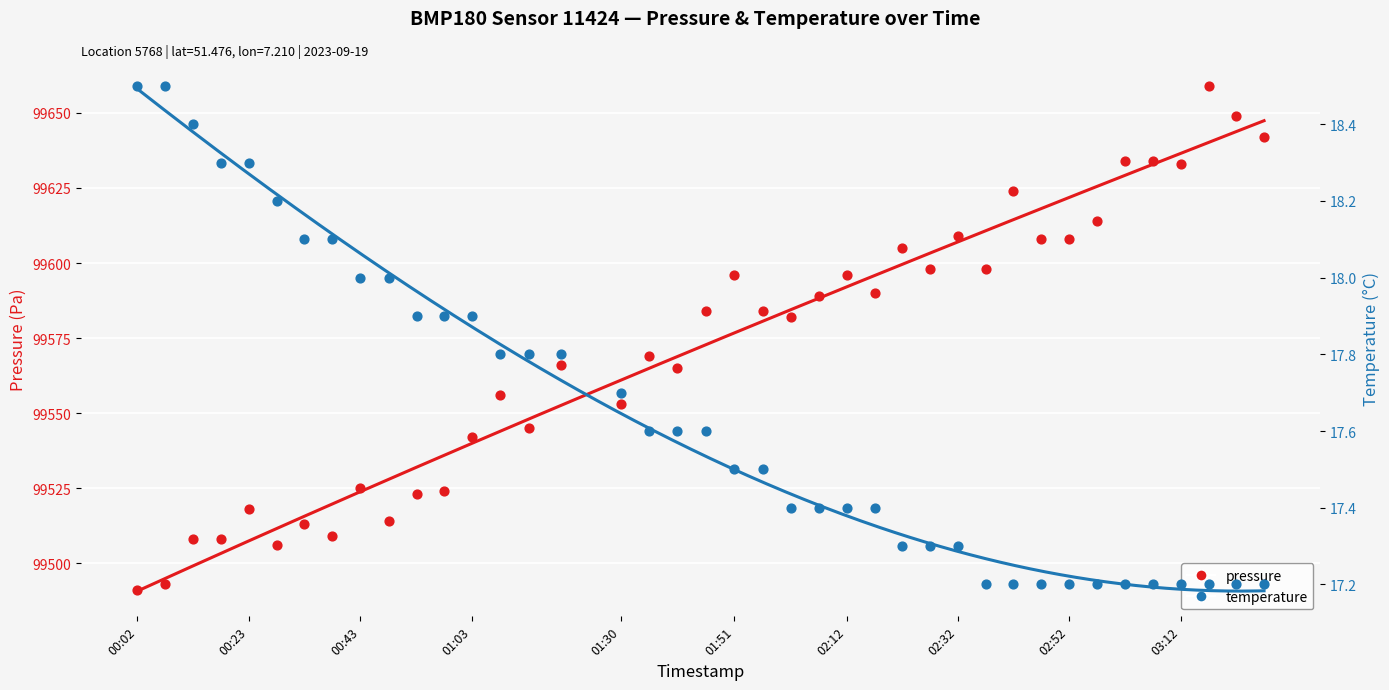

Which series has the largest total across all categories?

pressure